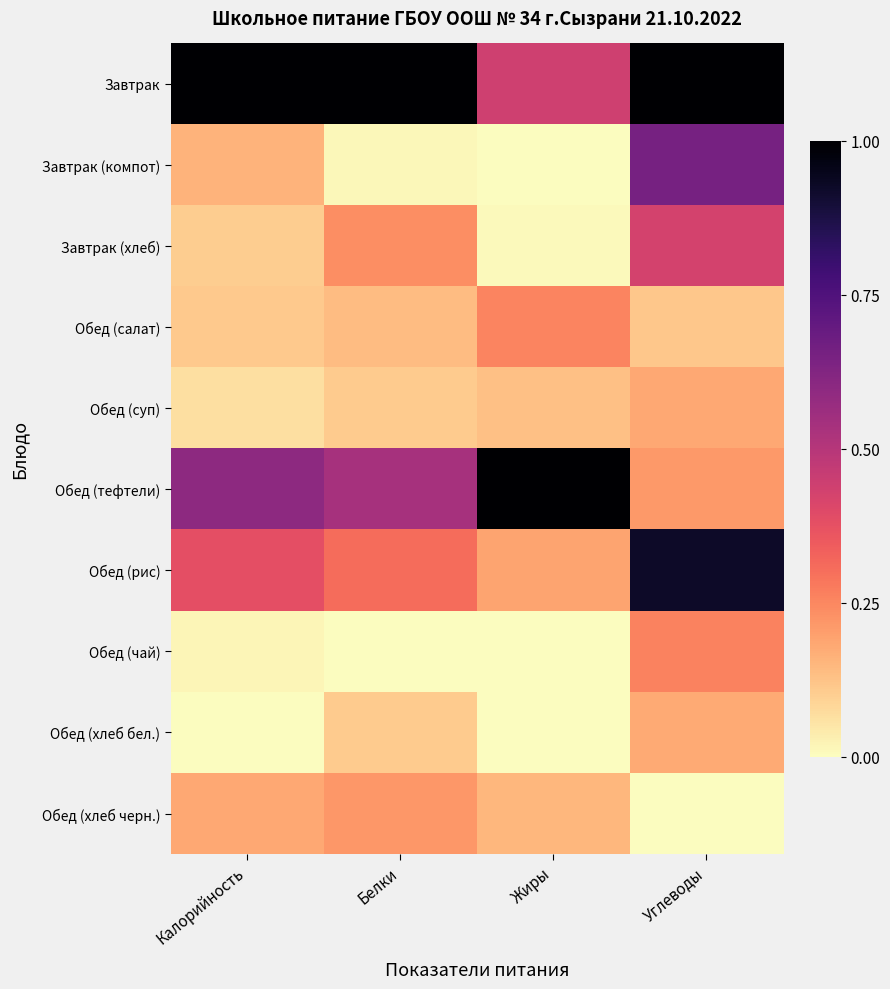

Between Белки and Жиры, which series saw the biggest shift?

Завтрак